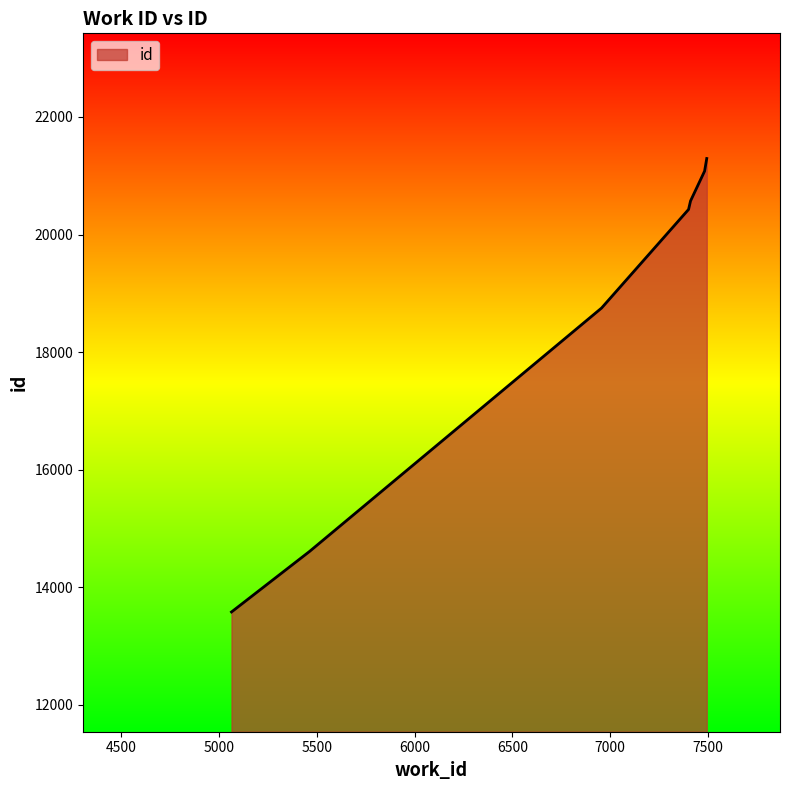

What is the maximum value shown in the chart?

21293